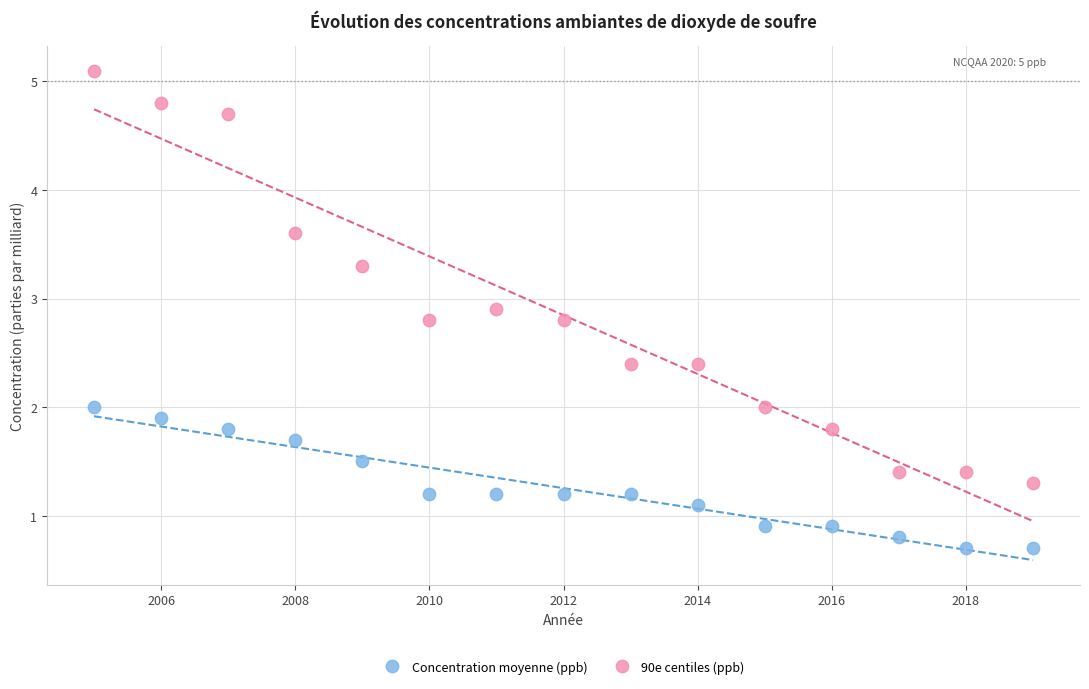

Which series reaches the maximum Y coordinate?

90e centiles (ppb)